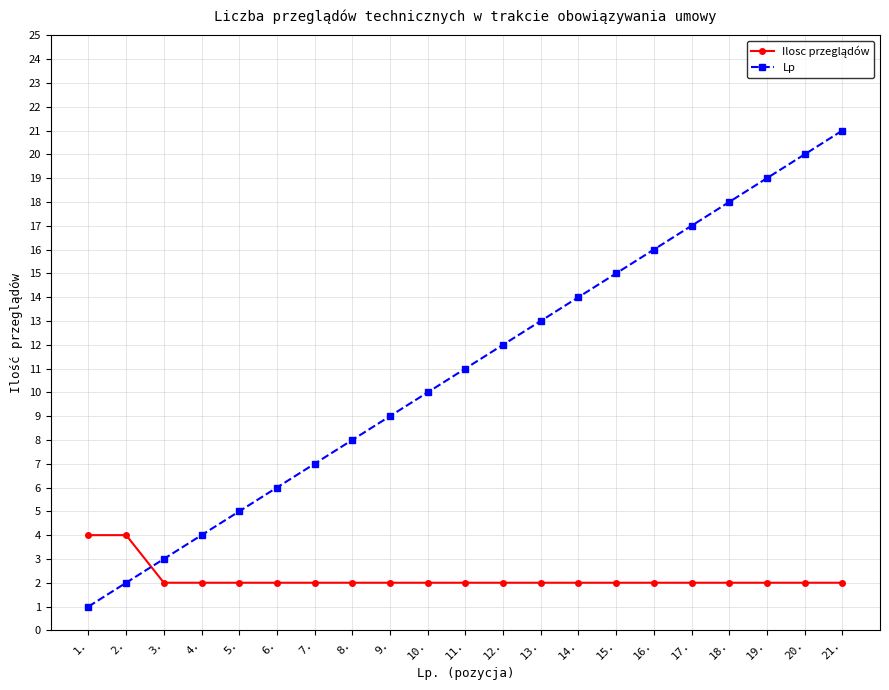

What is the label of the 2nd point from the right?

20.